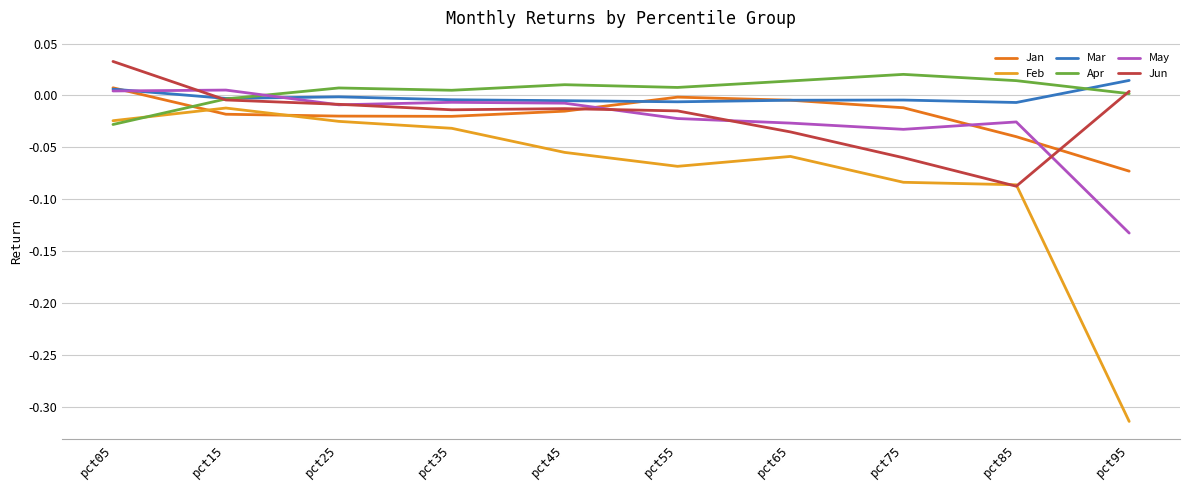

Is the value of May at pct65 greater than the value of Jan at pct75?

No